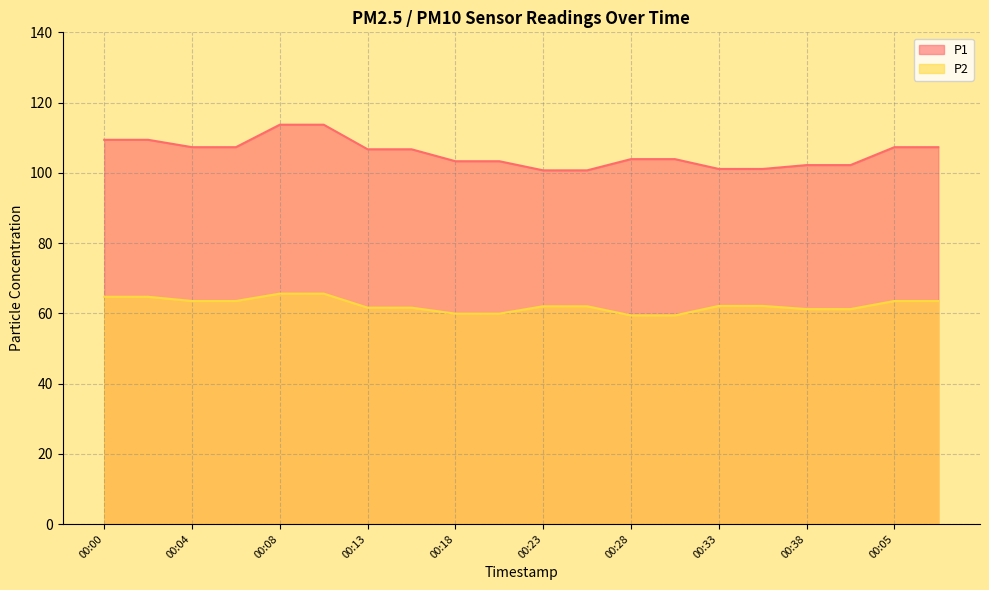

What position from the left is 00:06?

4